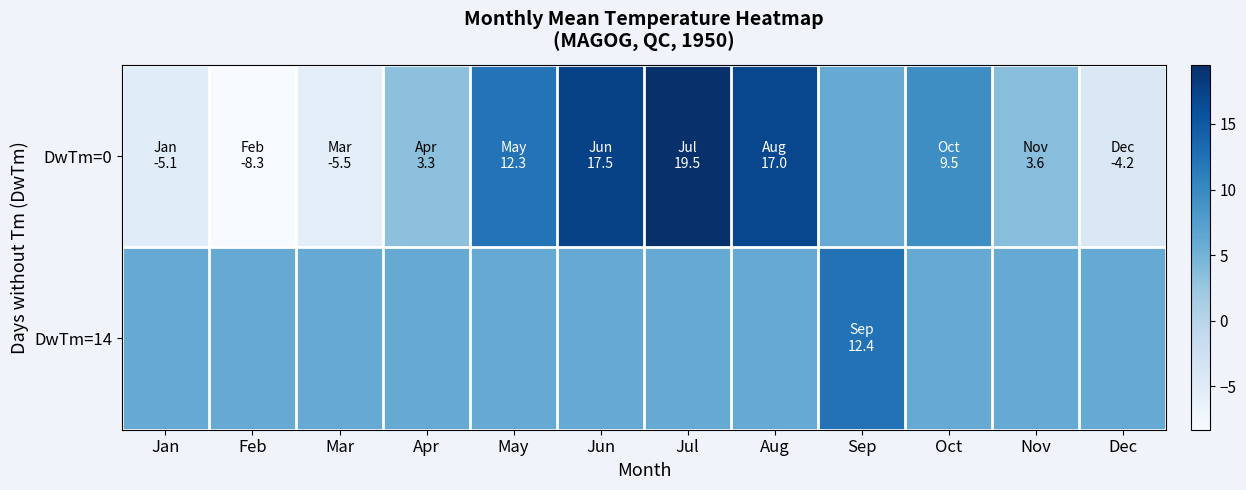

At which category is the sum across all series the highest?

Jul